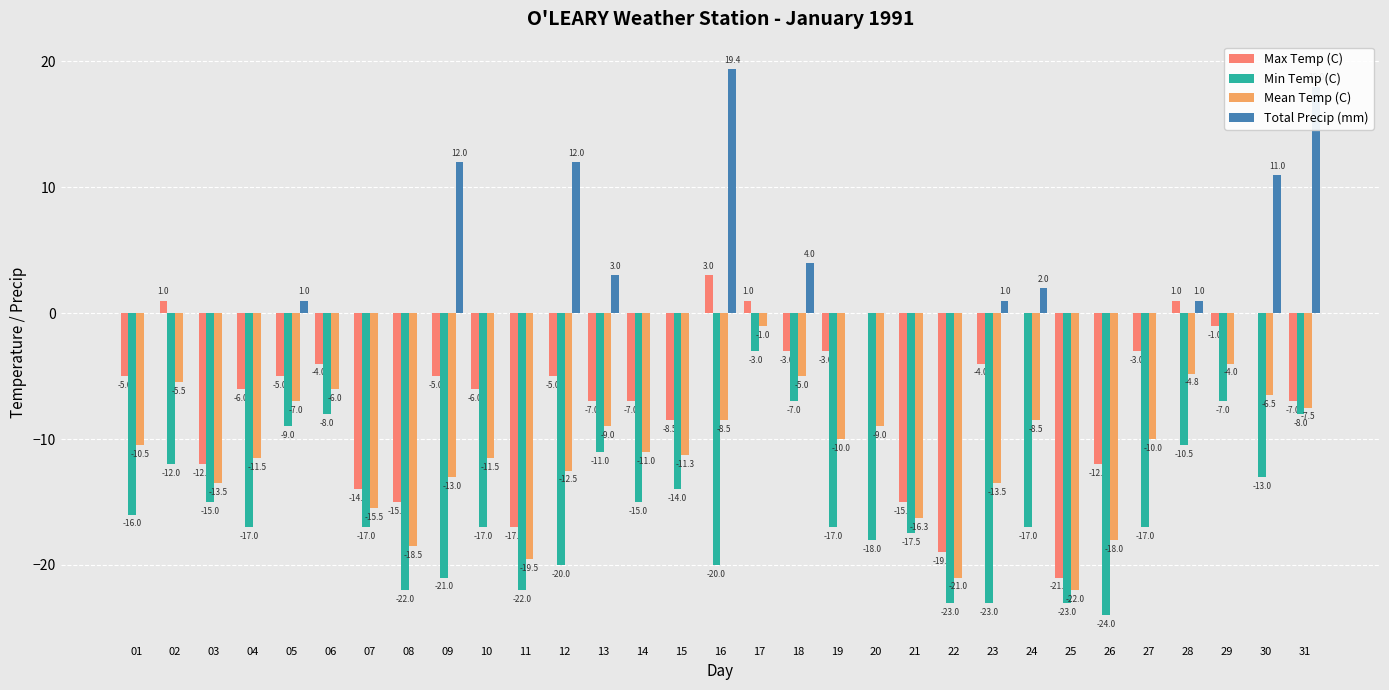

How many values in Total Precip (mm) are above zero?

11